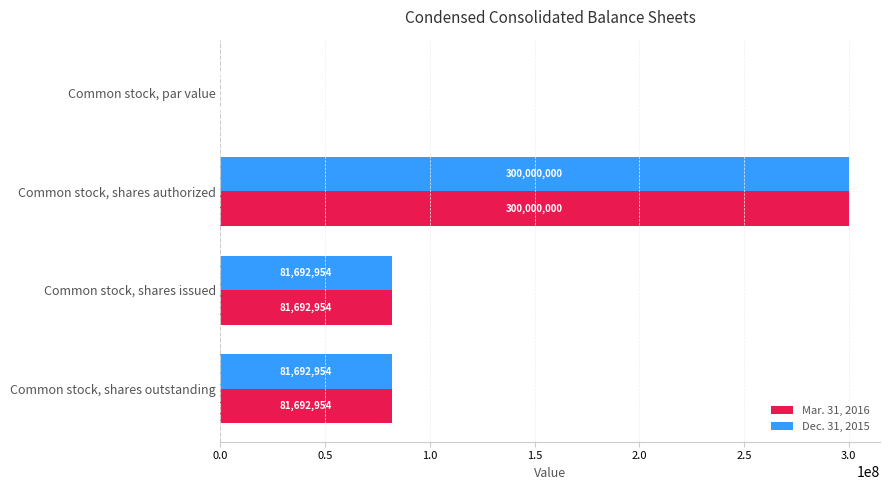

At which category is the sum across all series the highest?

Common stock, shares authorized